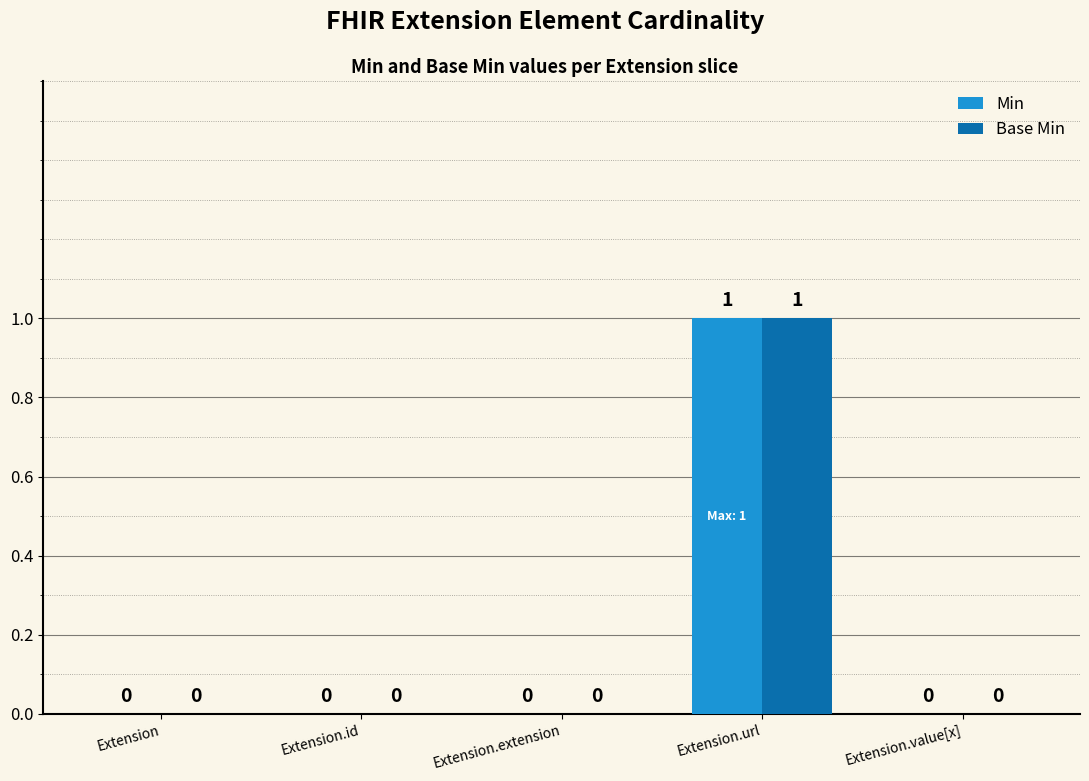

At which category is the sum across all series the highest?

Extension.url